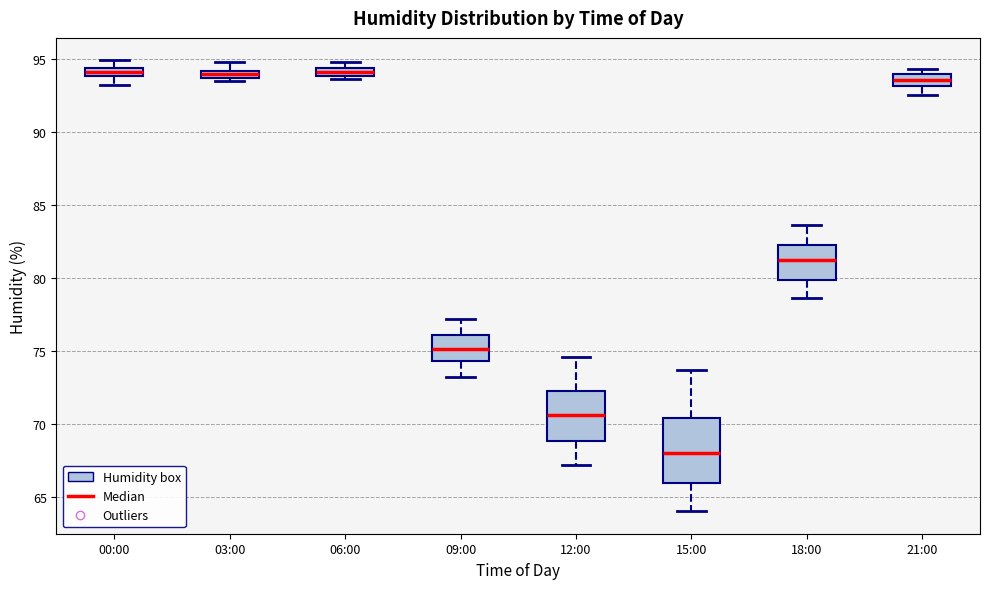

Comparing the boxes themselves (not the whiskers), which one is the tallest?

15:00